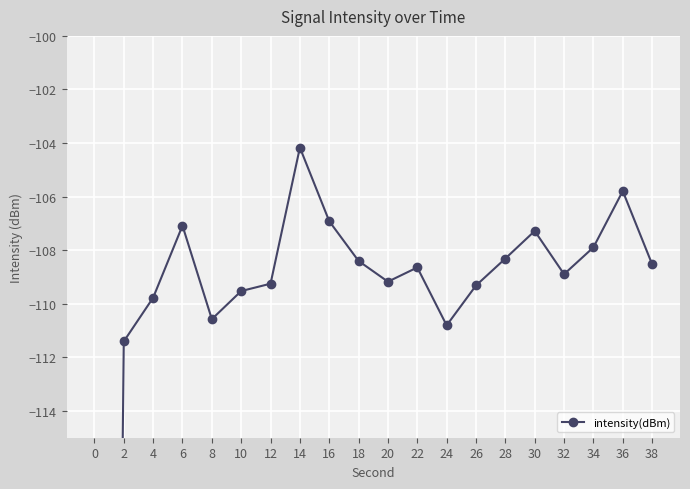

What is the value of the 8th point from the left?

-104.2